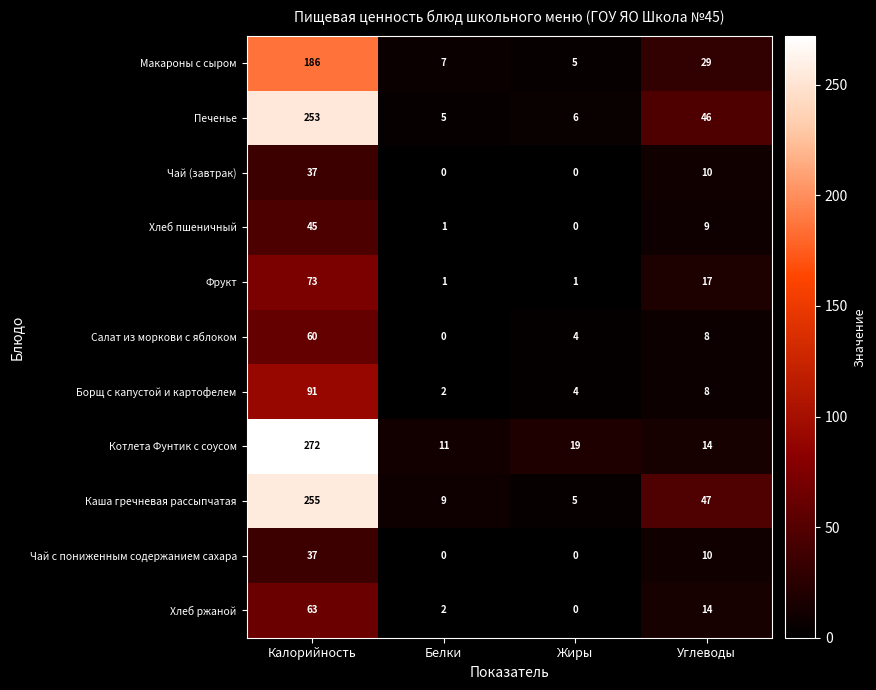

At how many categories does at least one series exceed 12?

3